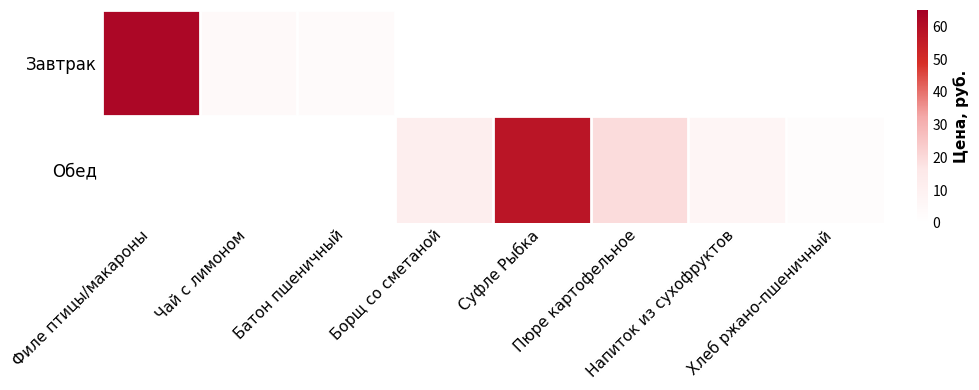

Which series has the largest total across all categories?

Обед